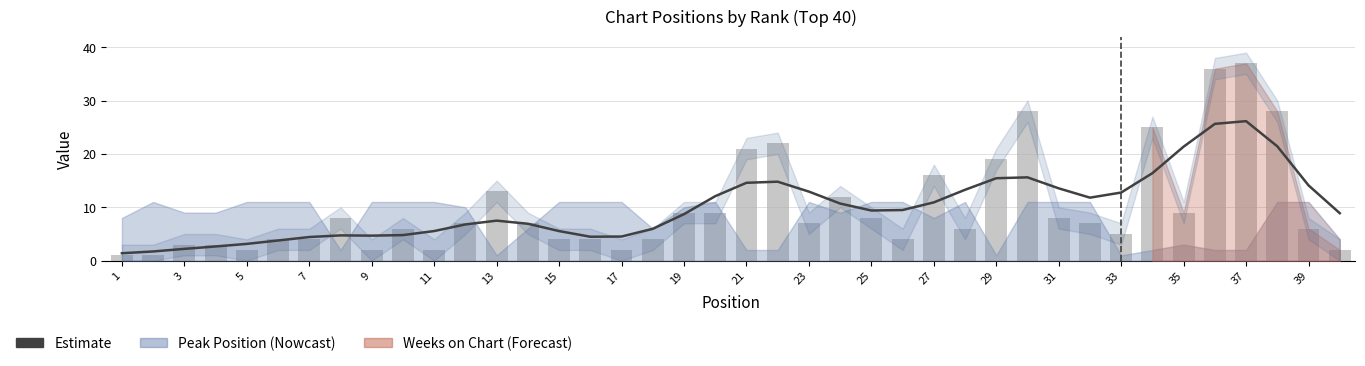

Is the value of Estimate (smoothed Peak) at 11 greater than the value of Peak Position at 35?

No